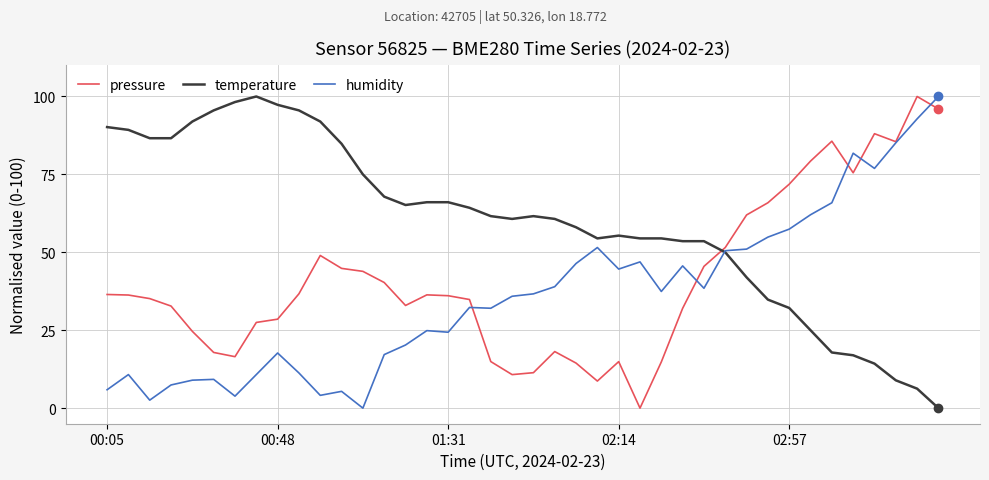

What is the highest value of the pressure series?

100.0